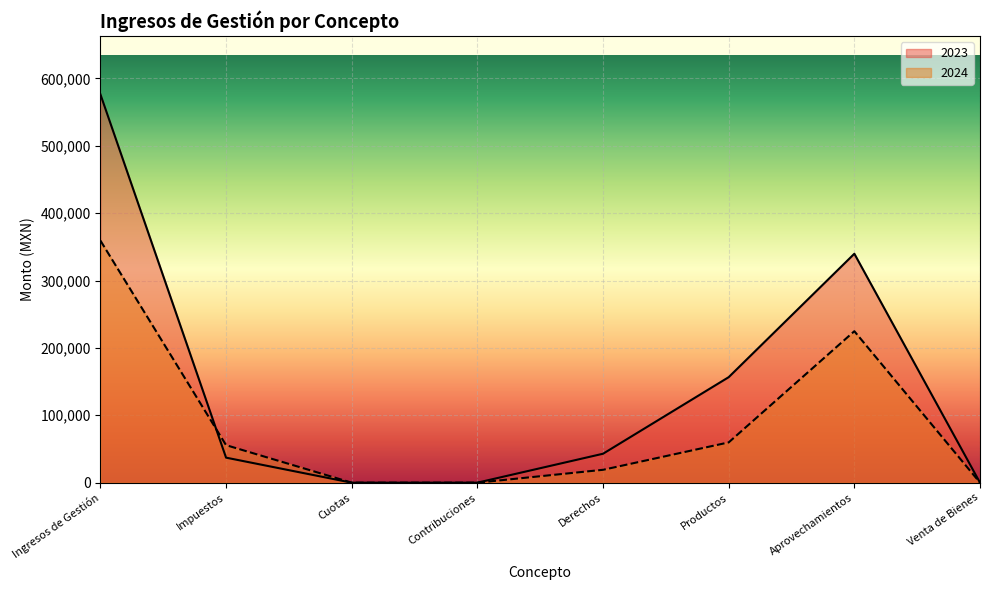

Between which two adjacent categories do 2024 and 2023 first intersect?

Ingresos de Gestión and Impuestos